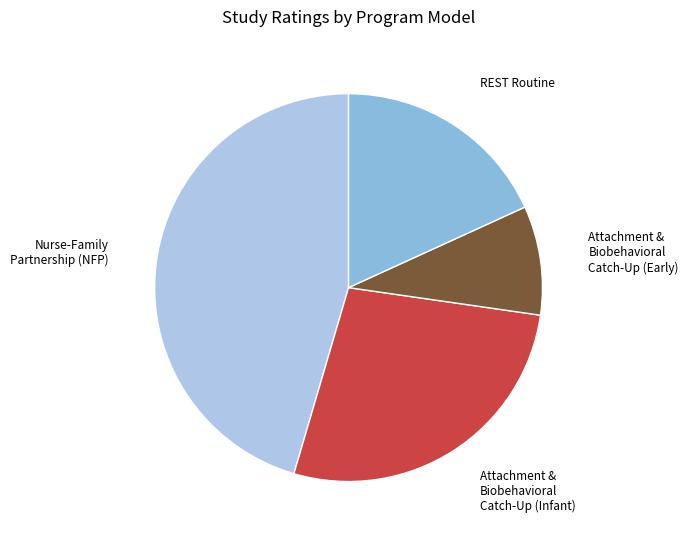

Is there any slice that represents more than half of the pie?

No